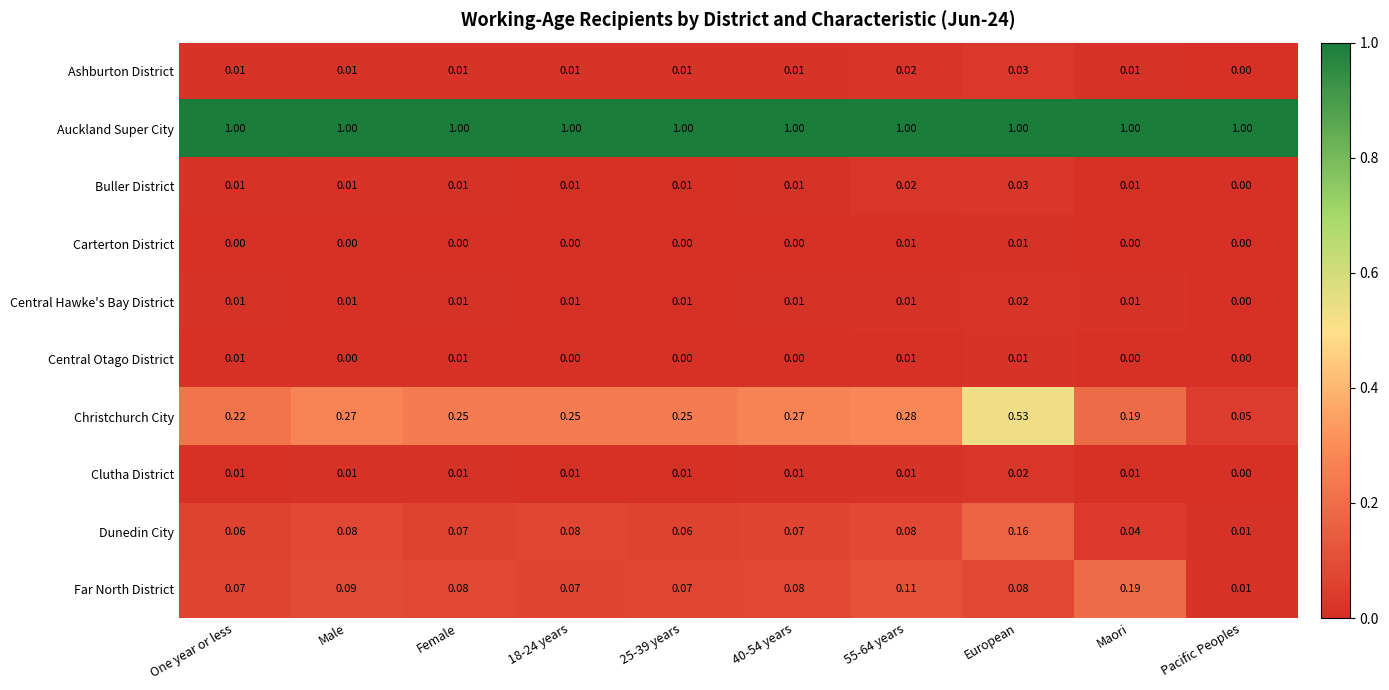

Which category has the lowest value in the Ashburton District series?

Pacific Peoples